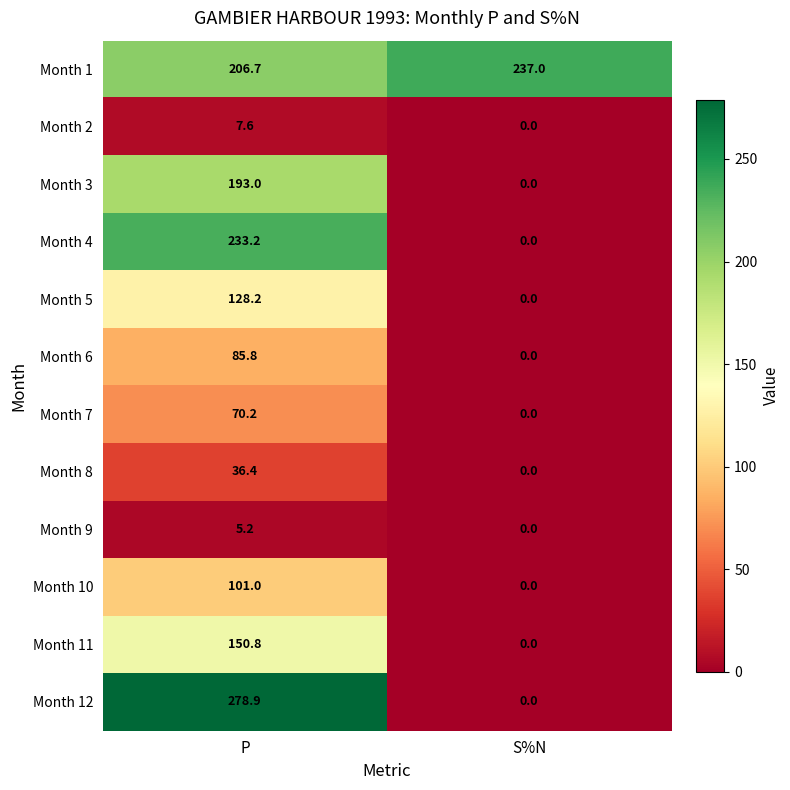

How many values in Month 4 are above zero?

1